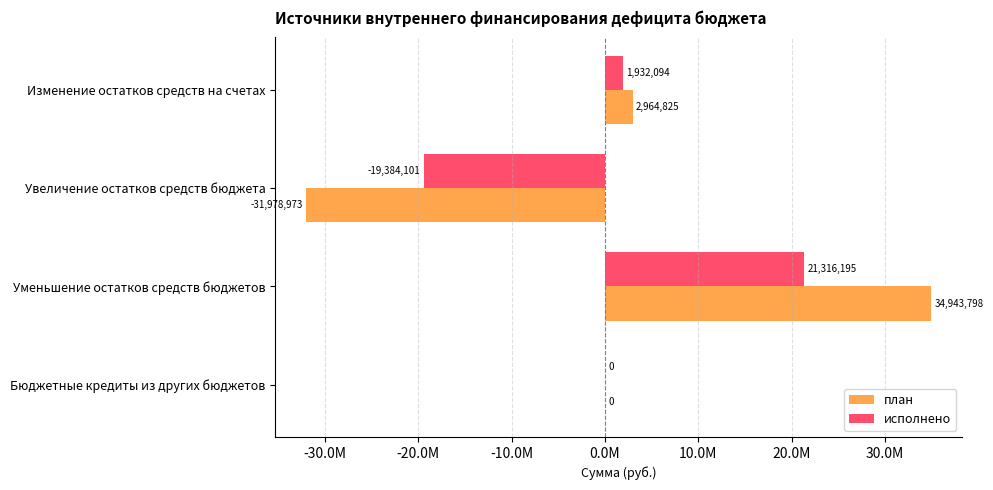

What are all the series names shown in the legend?

план, исполнено